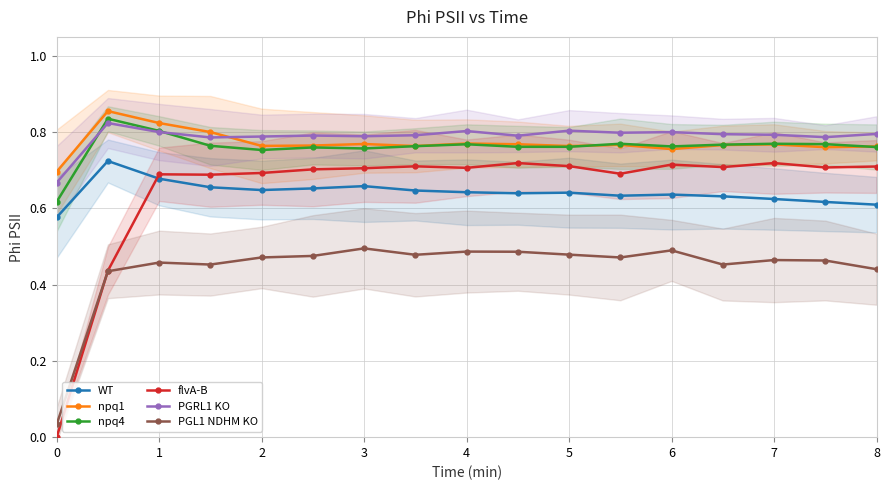

How many lines are shown in the chart?

6